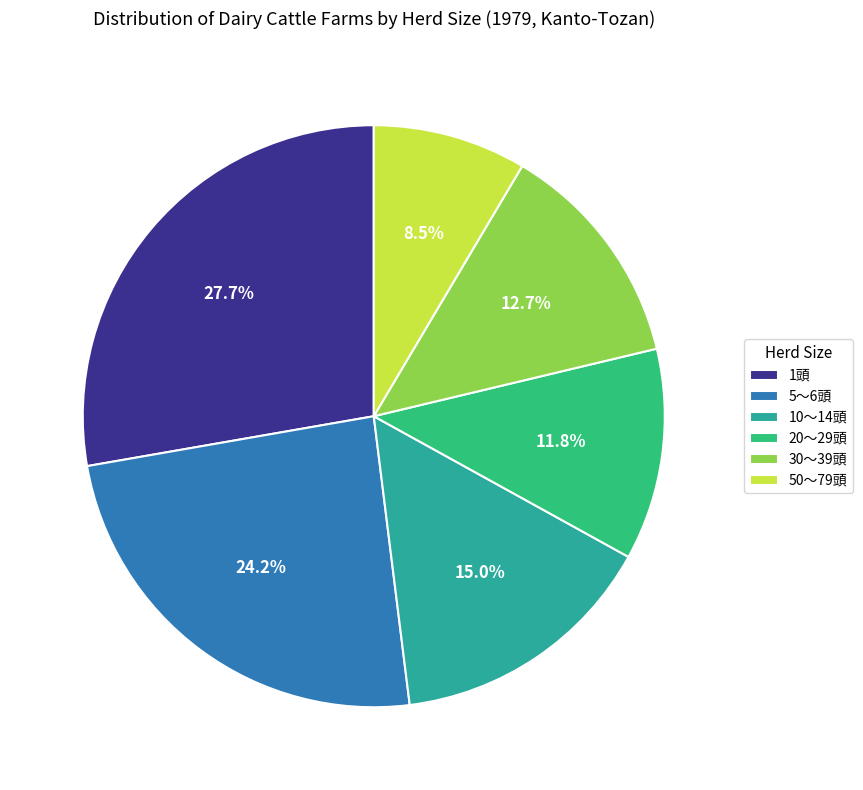

Between 1頭 and 10～14頭, which is larger?

1頭